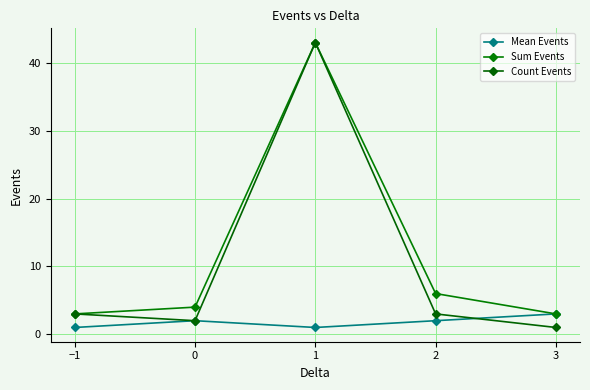

The value of Sum Events at 2 is 8. True or false?

False